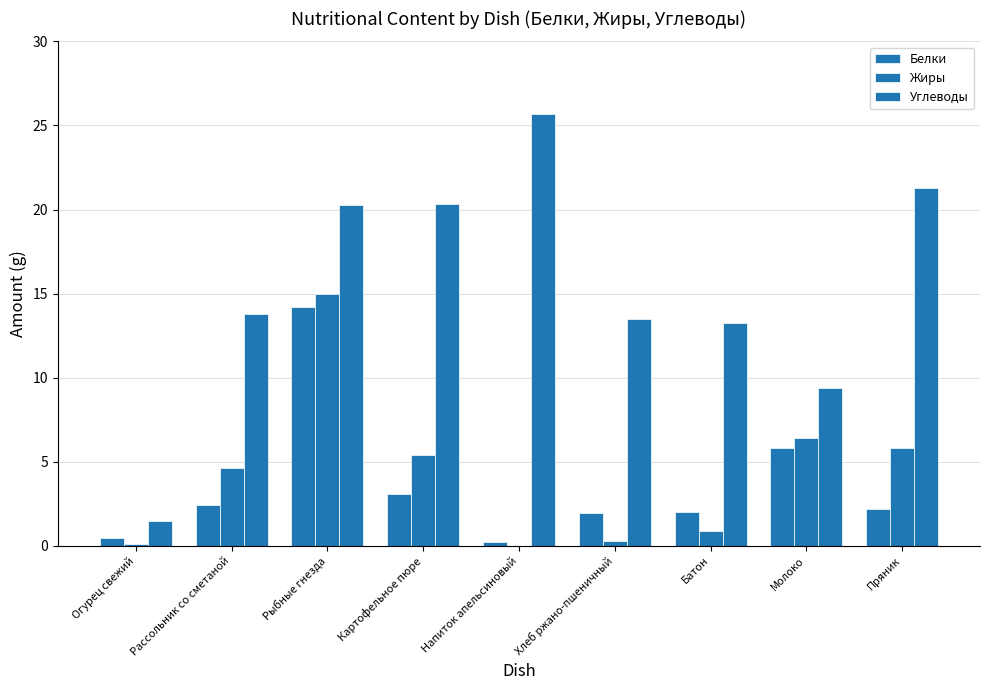

What is the value of the Белки bar at the 8th from the left?

5.8